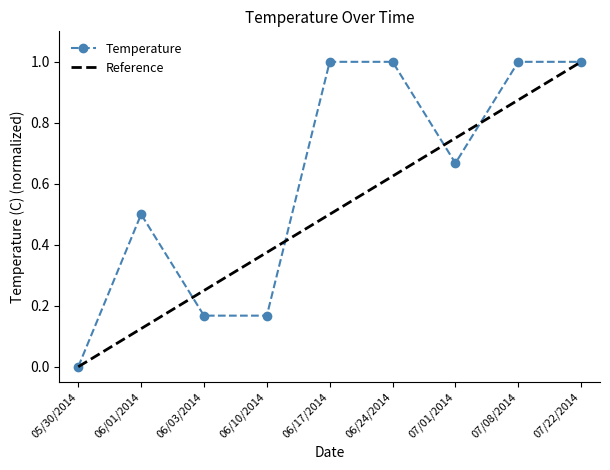

Is it true that the value at 05/30/2014 is 0.0?

True